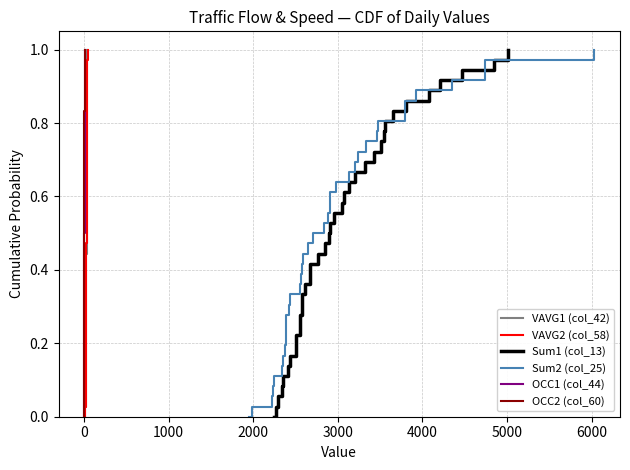

True or false: VAVG2 (col_58) has more than 0 interior local peaks.

False